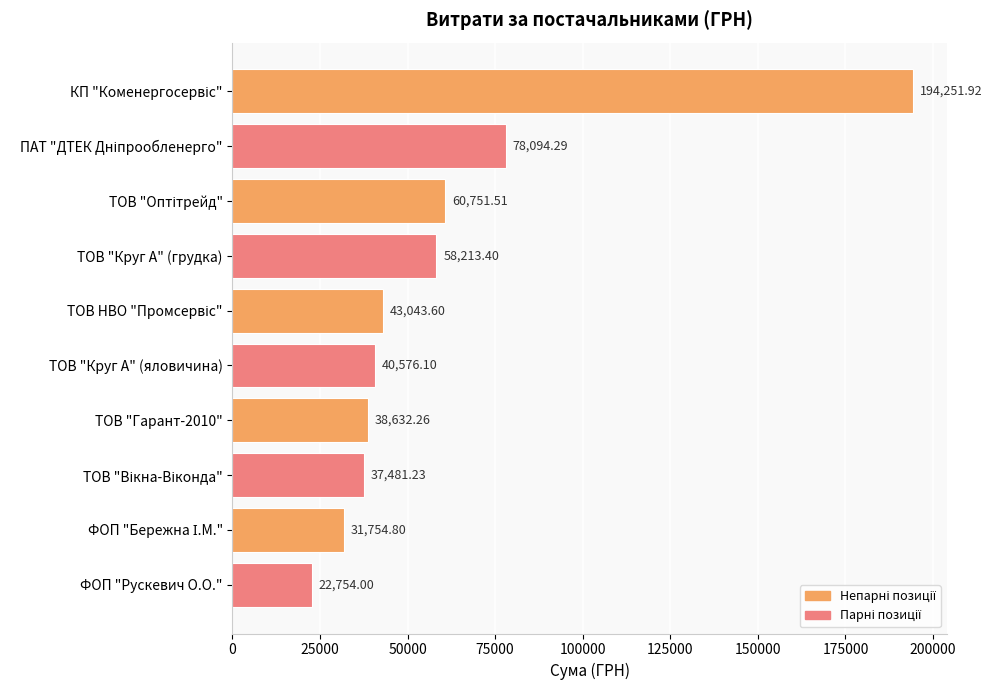

What is the difference between the maximum and minimum values?

171497.9